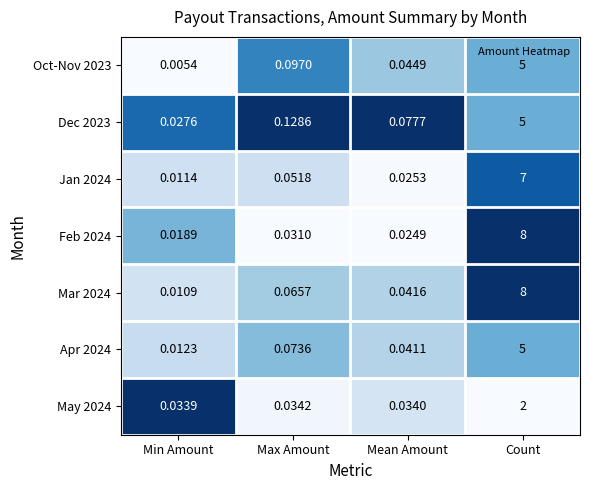

At which category is the sum across all series the highest?

Count